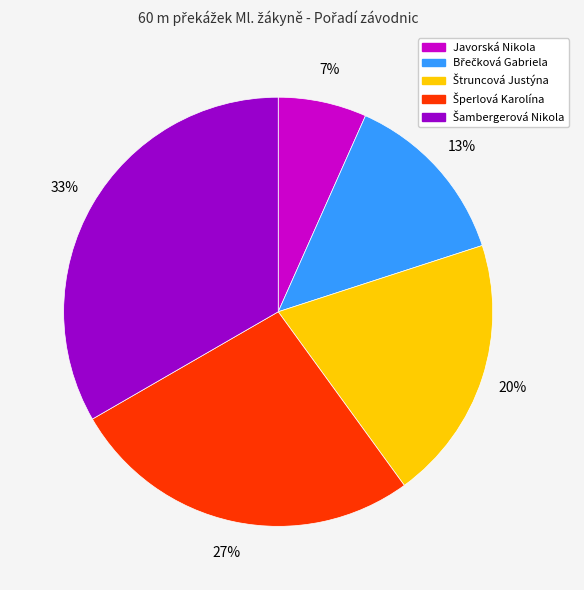

To the nearest percent, what is the average slice percentage?

20%